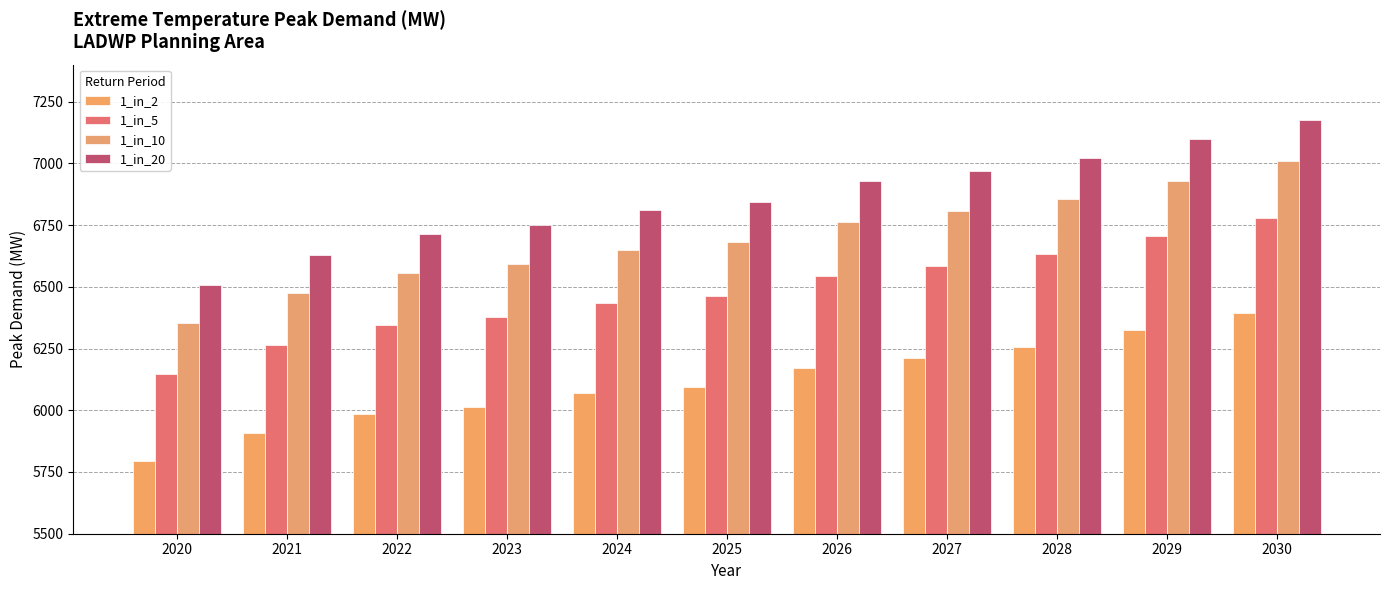

Rank the series by their maximum value, from lowest to highest.

1_in_2, 1_in_5, 1_in_10, 1_in_20